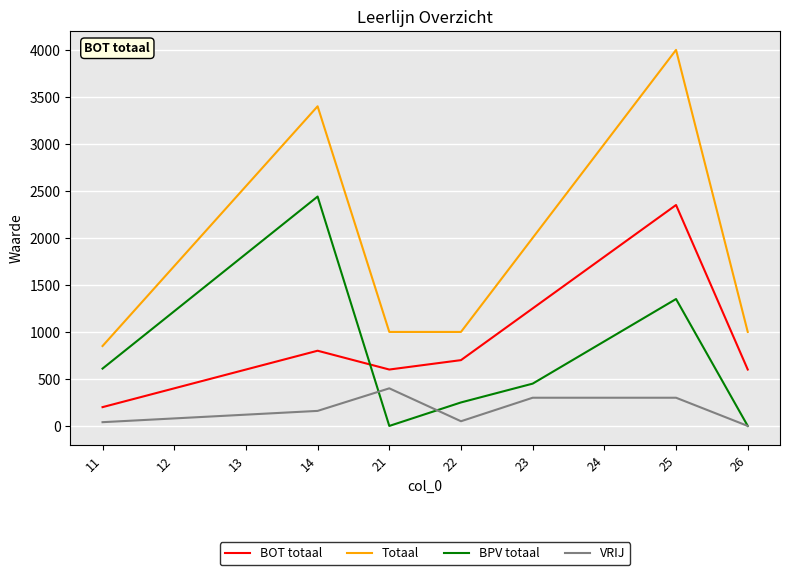

How many lines are shown in the chart?

4